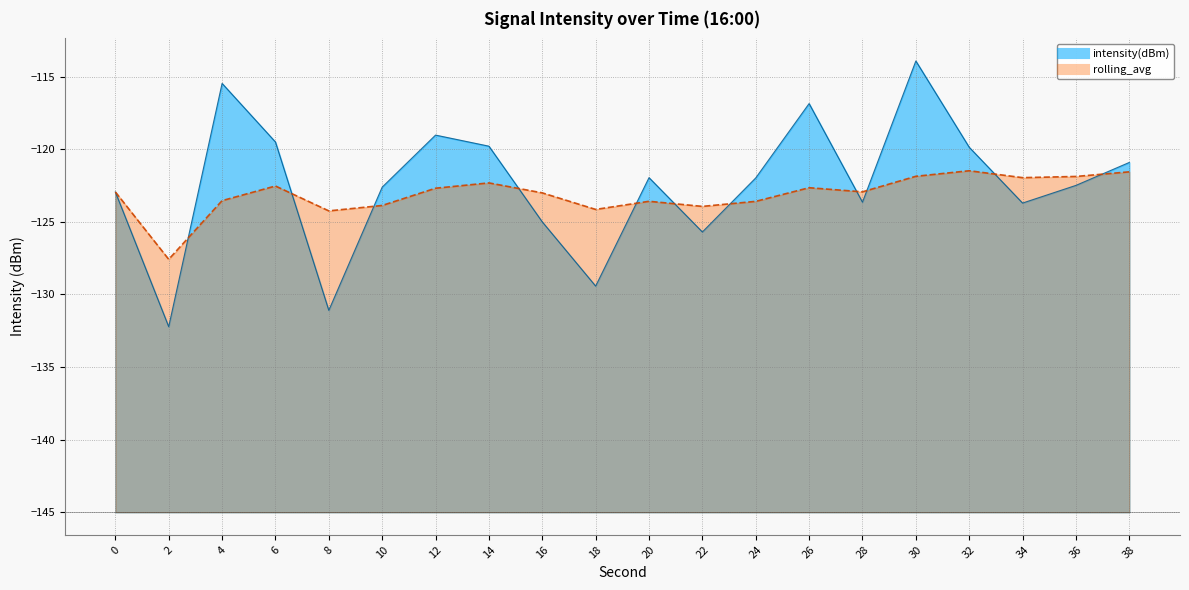

What is the sum of the rolling_avg values at 36 and 28?

-244.8